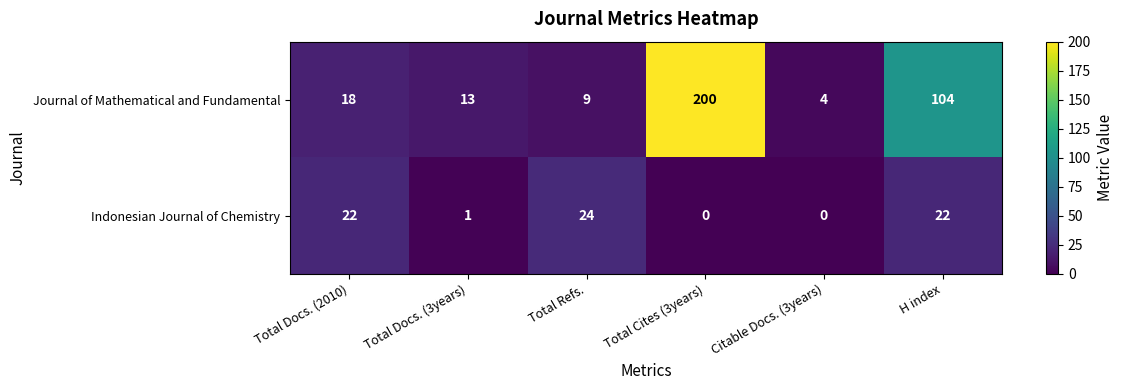

How many distinct data groups are displayed?

2